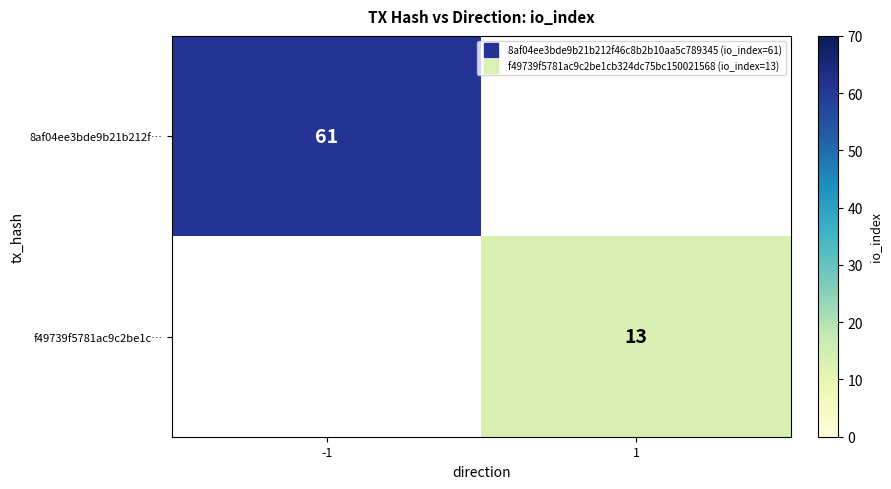

Count the number of categories in the chart.

2